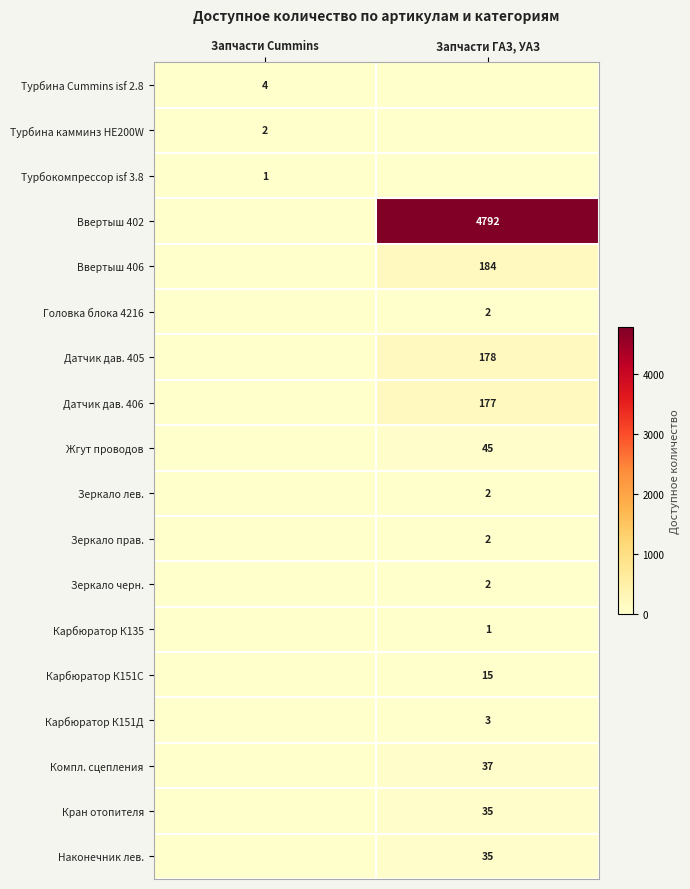

Is the value of Ввертыш 402 at Запчасти ГАЗ, УАЗ greater than the value of Датчик дав. 405 at Запчасти ГАЗ, УАЗ?

Yes